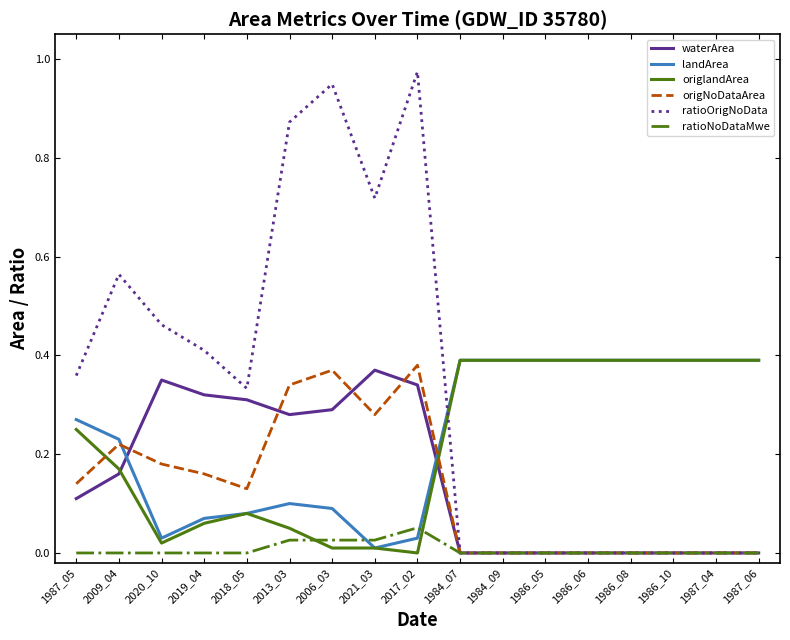

Is the value of origlandArea at 1987_05 greater than the value of landArea at 2019_04?

Yes